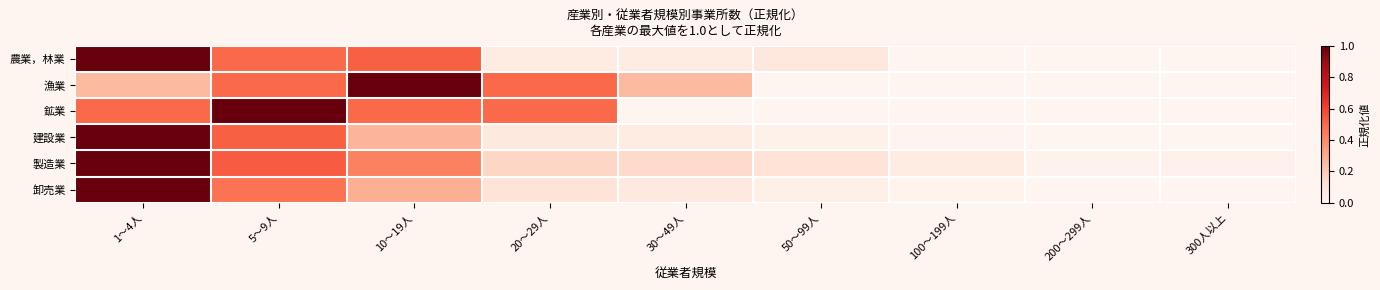

Which has a higher value, 50～99人 or 10～19人?

10～19人